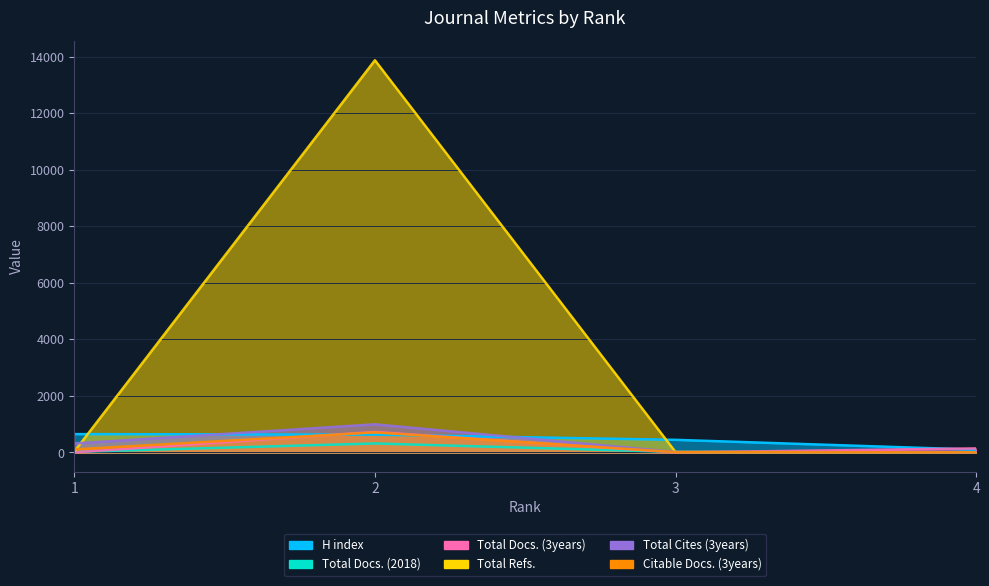

What is the difference between the second highest and minimum values in the H index series?

531